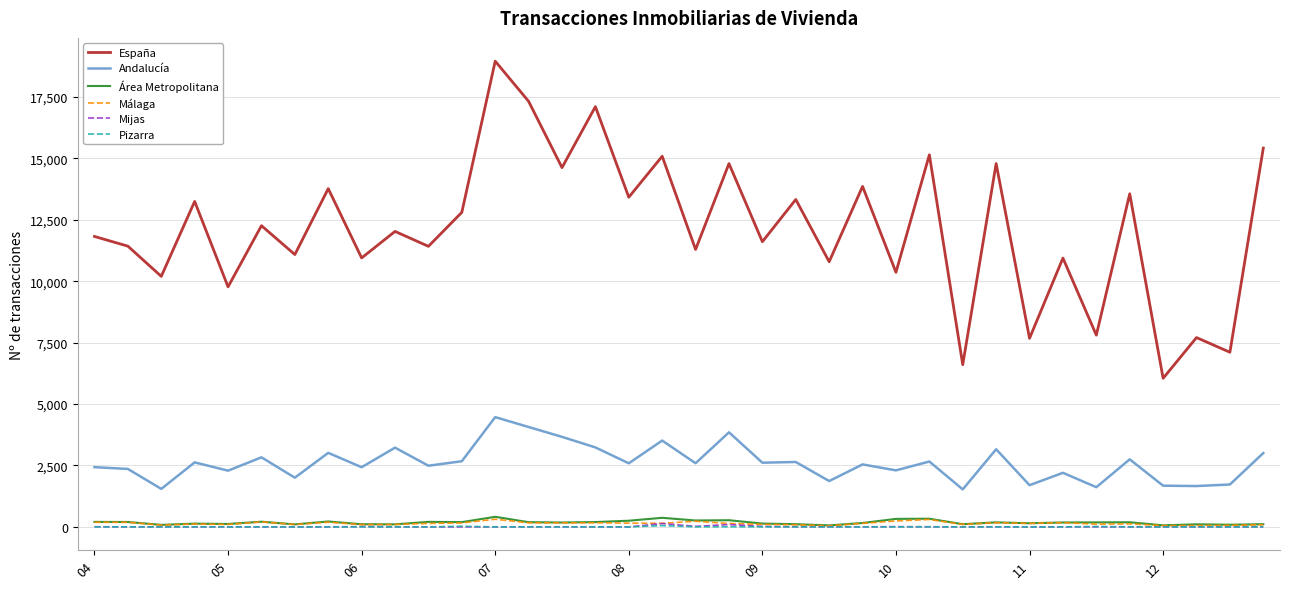

What is the difference between the maximum and second lowest values in the España series?

12354